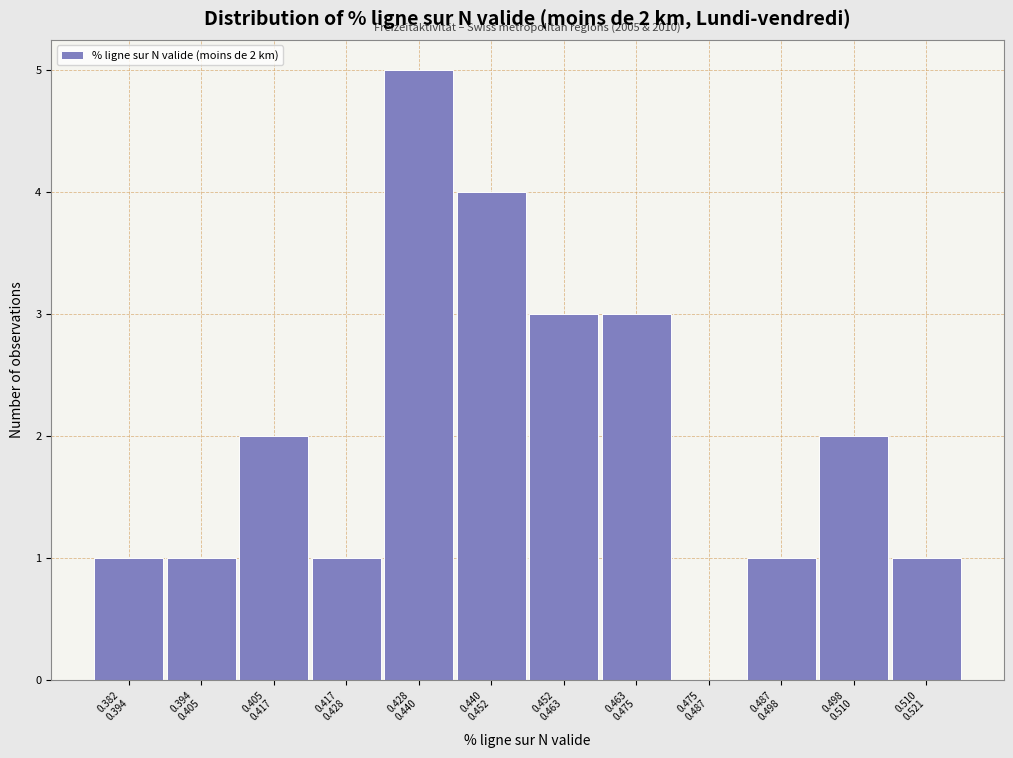

What is the maximum value shown in the chart?

5